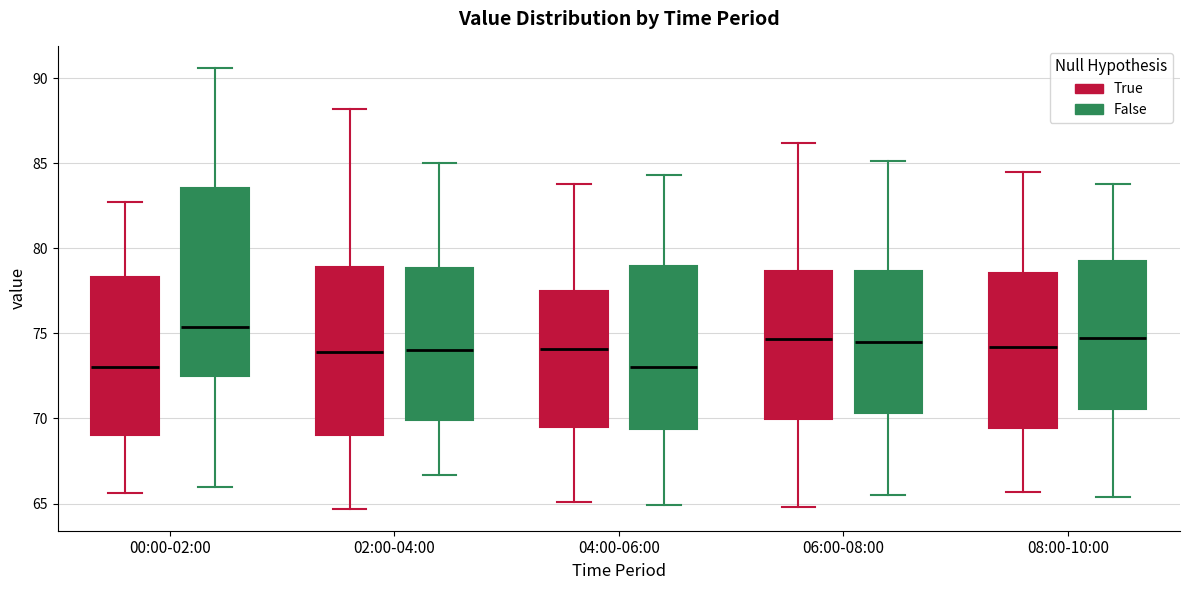

Reading left to right, read every box against the y-axis: the position of its median line, the range the box covers, and the ends of its whiskers. The values are not printed on the chart, so give them approximately, as read against the axis.

00:00-02:00 (True): median 73.0, box 69.0 to 78.5, whiskers 65.5 to 82.5
00:00-02:00 (False): median 75.5, box 72.5 to 83.5, whiskers 66.0 to 90.5
02:00-04:00 (True): median 74.0, box 69.0 to 79.0, whiskers 64.5 to 88.0
02:00-04:00 (False): median 74.0, box 70.0 to 79.0, whiskers 66.5 to 85.0
04:00-06:00 (True): median 74.0, box 69.5 to 77.5, whiskers 65.0 to 84.0
04:00-06:00 (False): median 73.0, box 69.5 to 79.0, whiskers 65.0 to 84.5
06:00-08:00 (True): median 74.5, box 70.0 to 78.5, whiskers 65.0 to 86.0
06:00-08:00 (False): median 74.5, box 70.5 to 78.5, whiskers 65.5 to 85.0
08:00-10:00 (True): median 74.0, box 69.5 to 78.5, whiskers 65.5 to 84.5
08:00-10:00 (False): median 75.0, box 70.5 to 79.0, whiskers 65.5 to 84.0